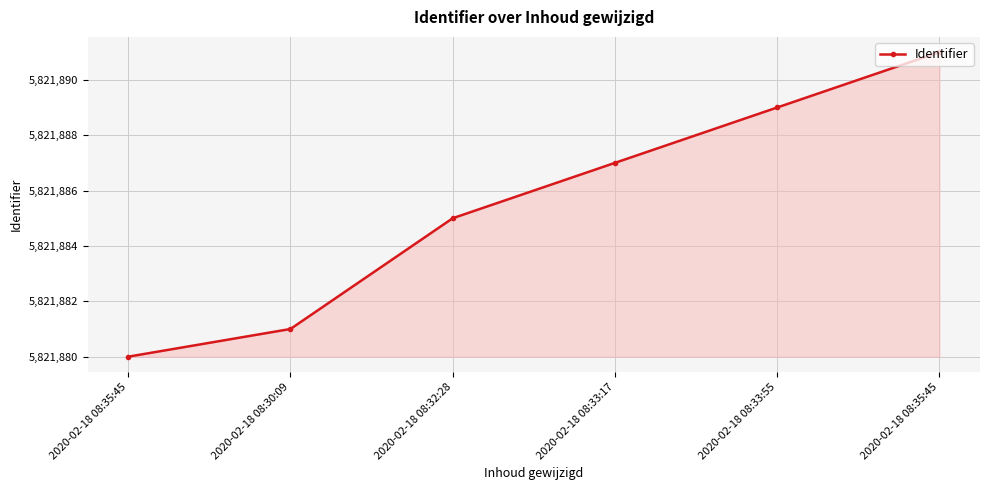

How many series are shown in this chart?

1